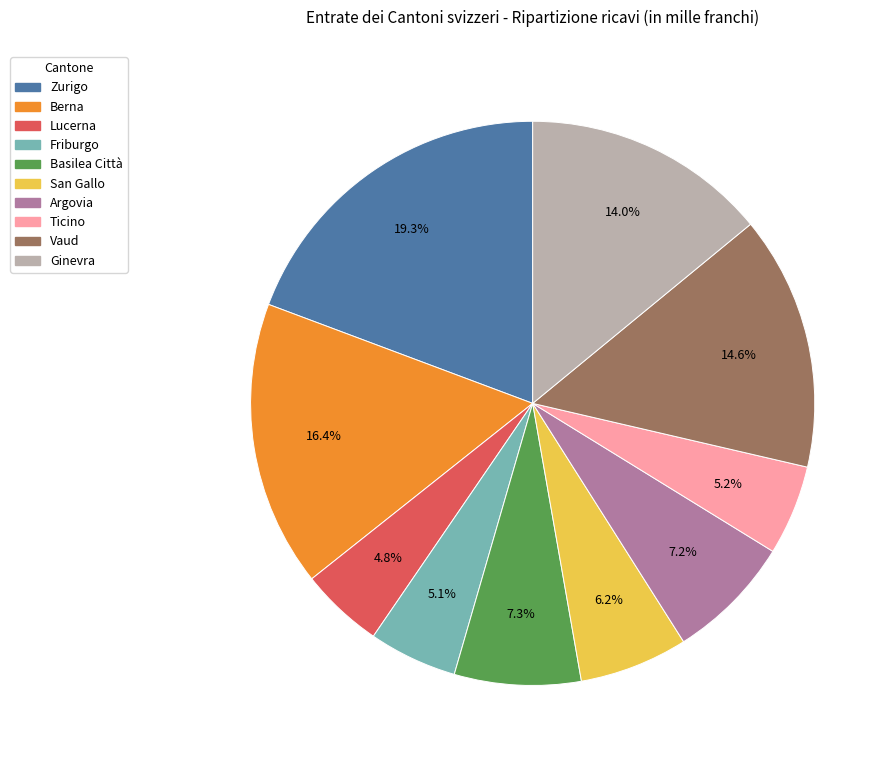

Is there a majority slice in this chart?

No